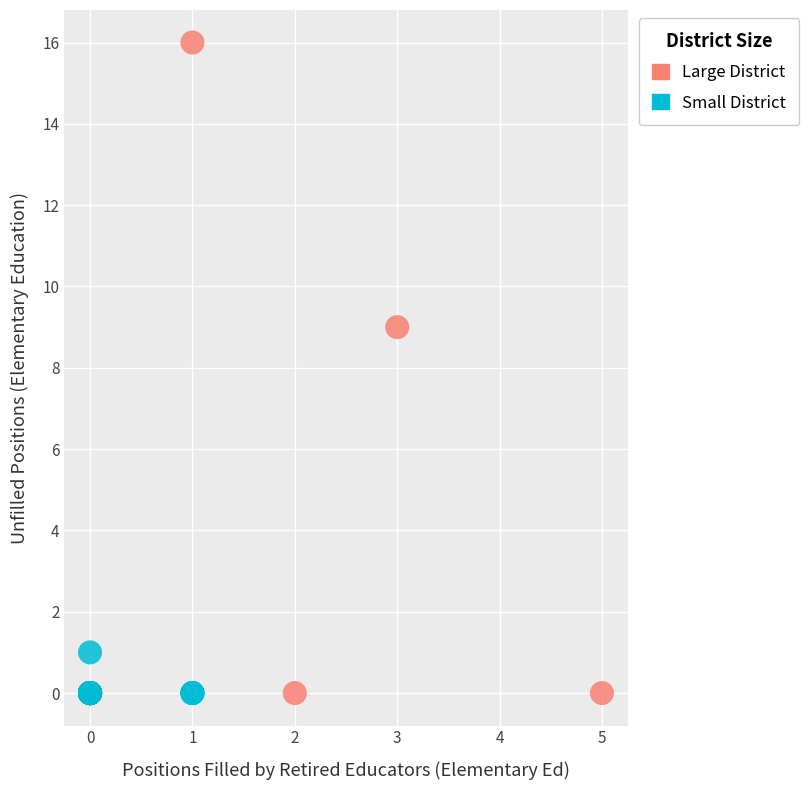

Which series has the widest spread of Y values?

Large District